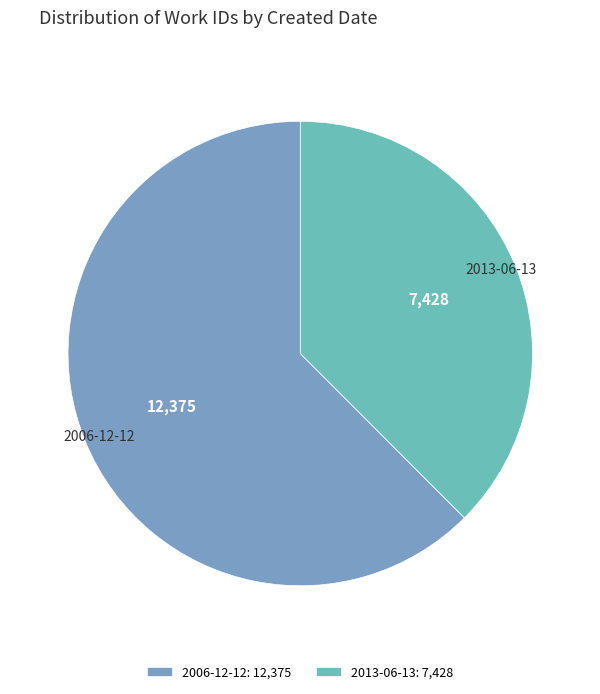

True or false: 2013-06-13 accounts for 46% of the total.

False